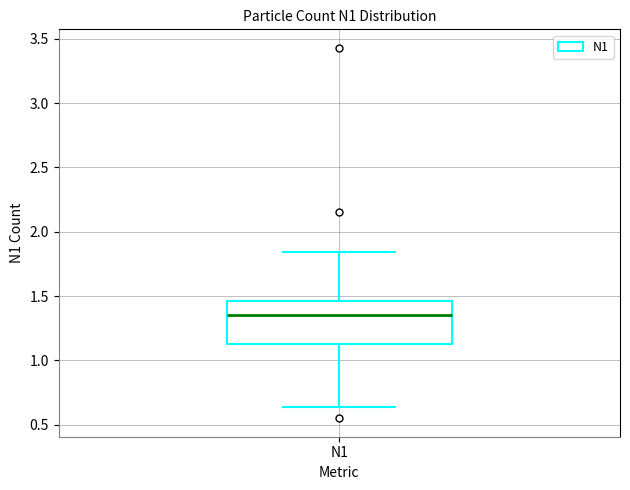

Where does the lower whisker of the box for N1 end on the y-axis? The values are not printed on the chart, so give them approximately, as read against the axis.

0.65